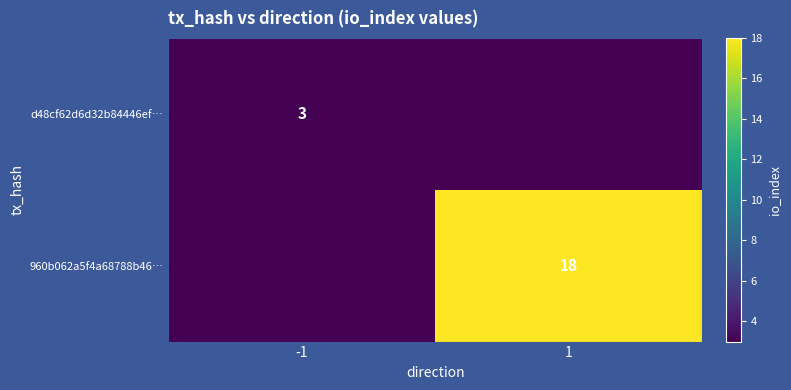

Is the value of 960b062a5f4a68788b46… at 1 greater than the value of d48cf62d6d32b84446ef… at -1?

Yes